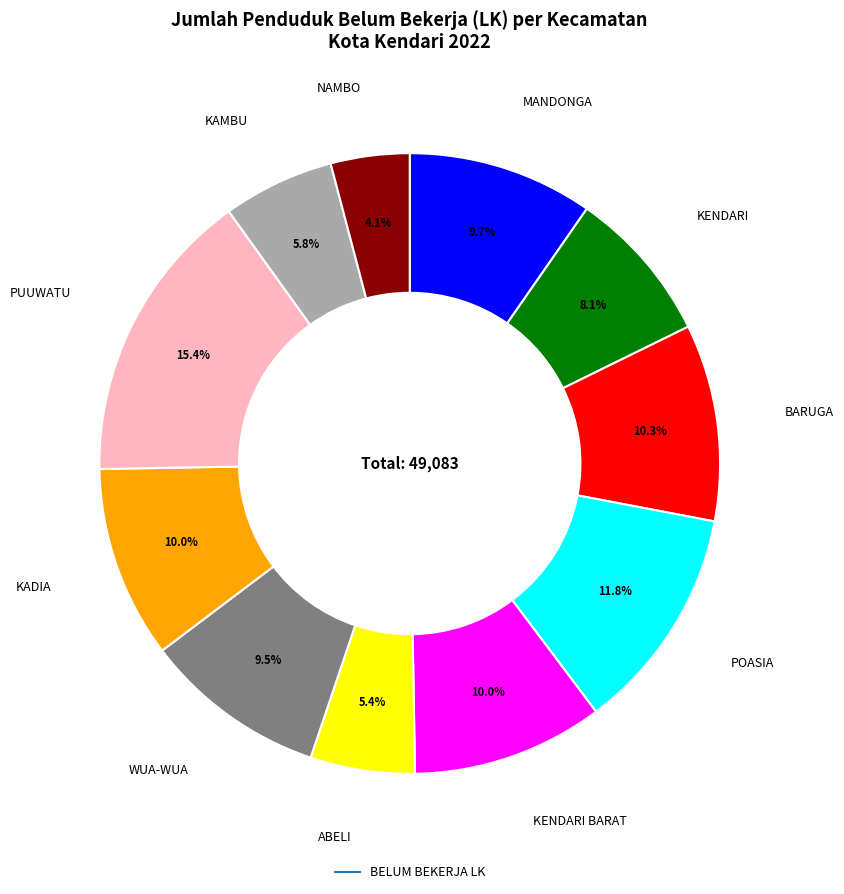

Is there a majority slice in this chart?

No